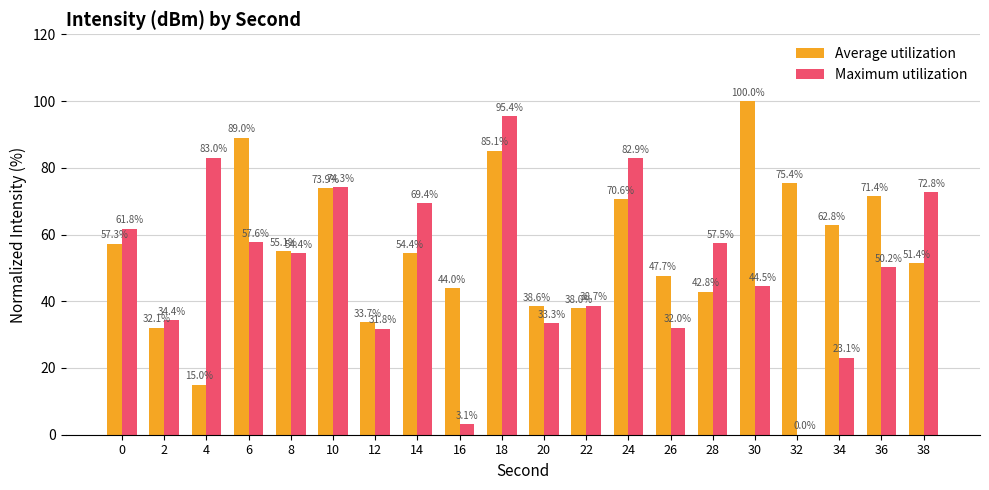

The Maximum utilization series shows 83.0 at 4. True or false?

True